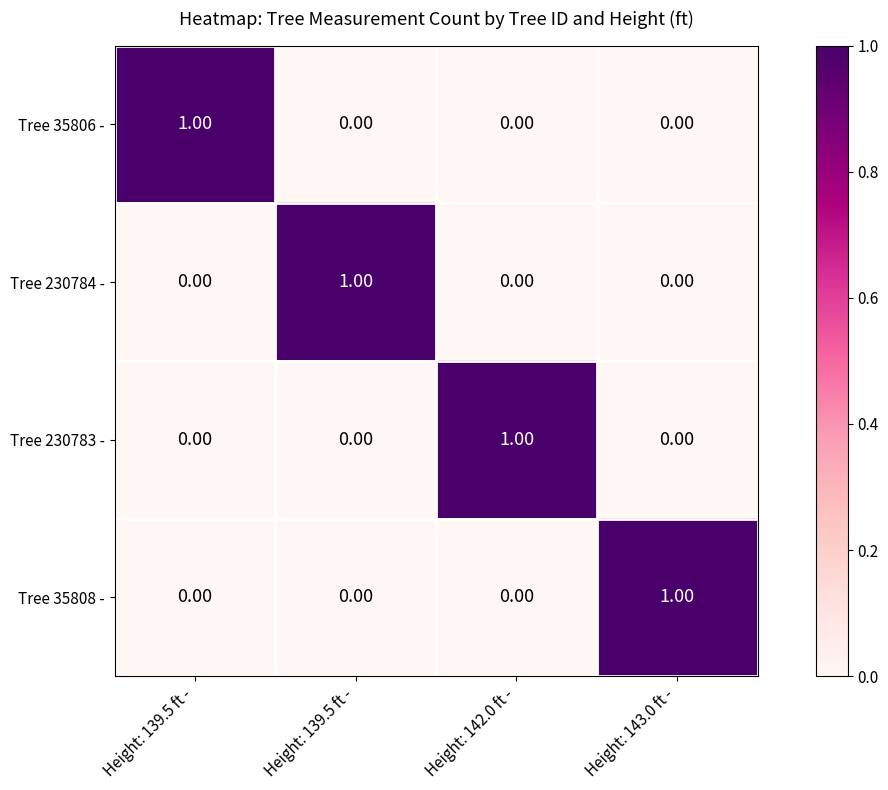

What is the spread (max minus min) of values at Height: 139.5 ft -?

1